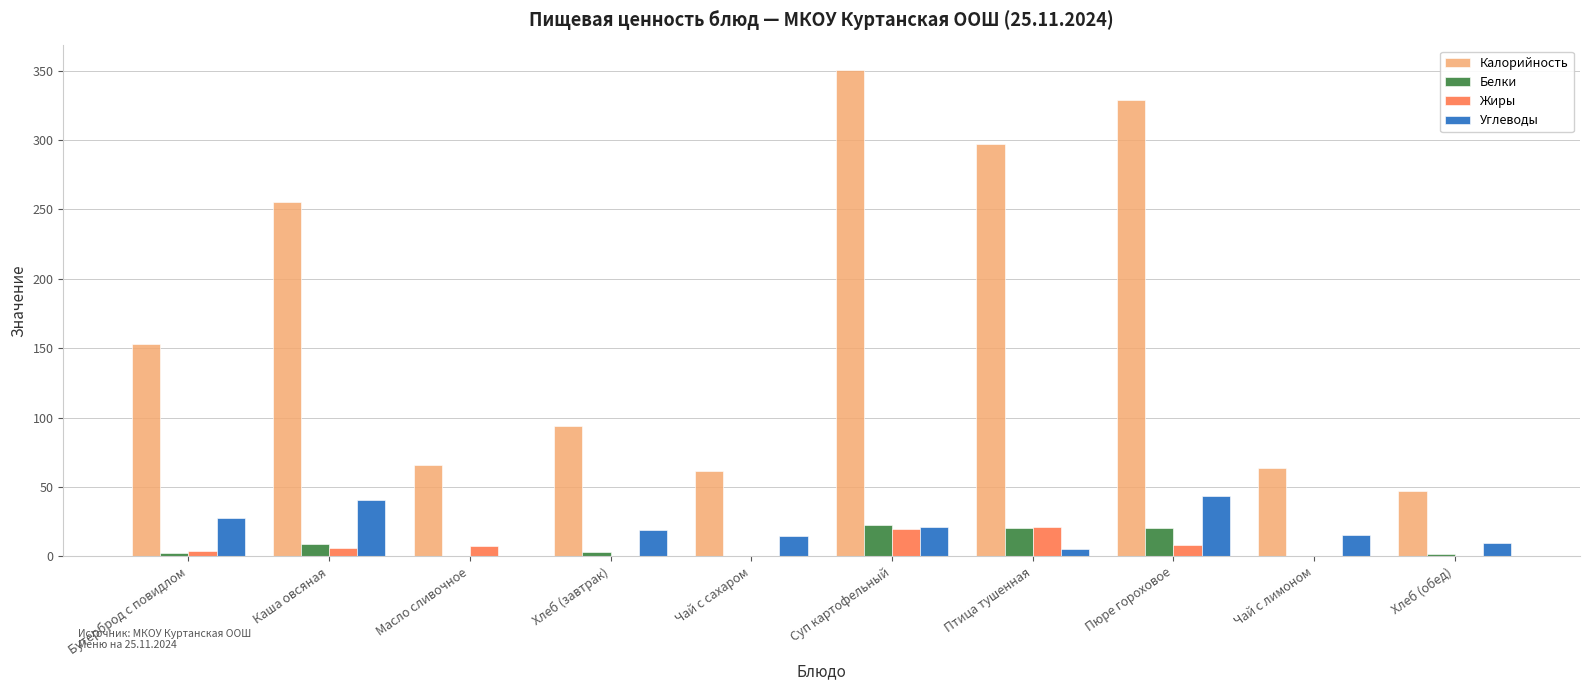

Which series changed the most between Бутерброд с повидлом and Пюре гороховое?

Калорийность